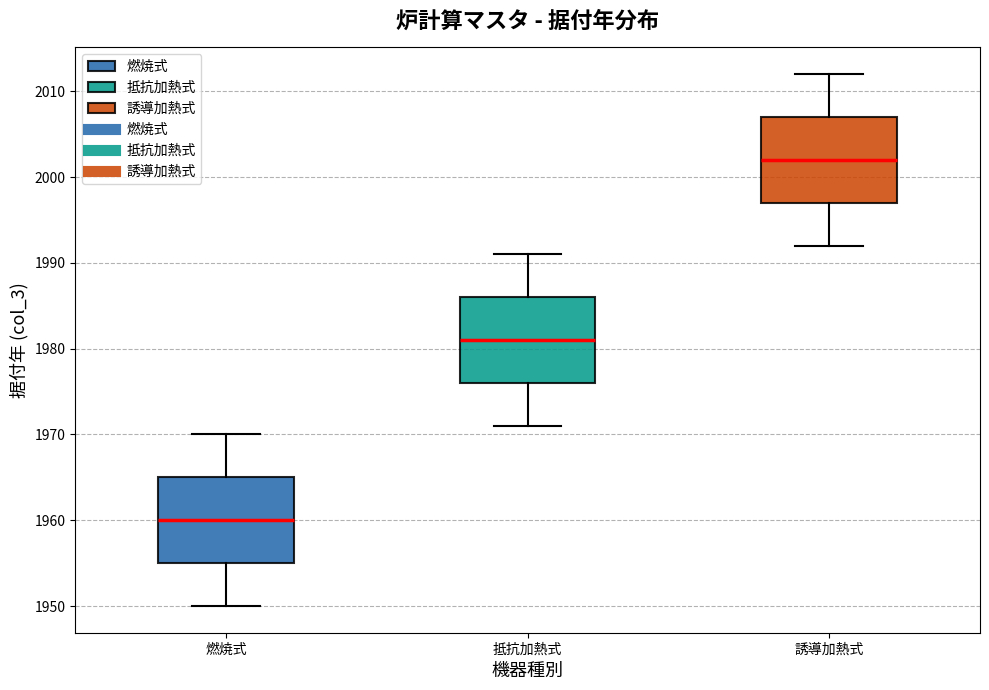

Reading left to right, read every box against the y-axis: the position of its median line, the range the box covers, and the ends of its whiskers. The values are not printed on the chart, so give them approximately, as read against the axis.

燃焼式: median 1960, box 1955 to 1965, whiskers 1950 to 1970
抵抗加熱式: median 1981, box 1976 to 1986, whiskers 1971 to 1991
誘導加熱式: median 2002, box 1997 to 2007, whiskers 1992 to 2012